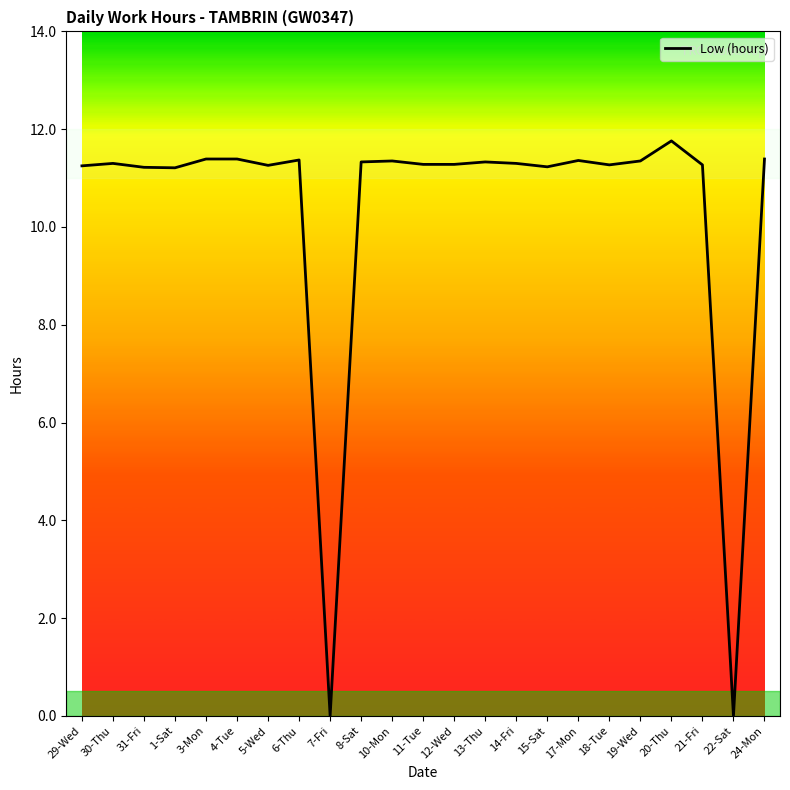

Read the value at 1-Sat.

11.2